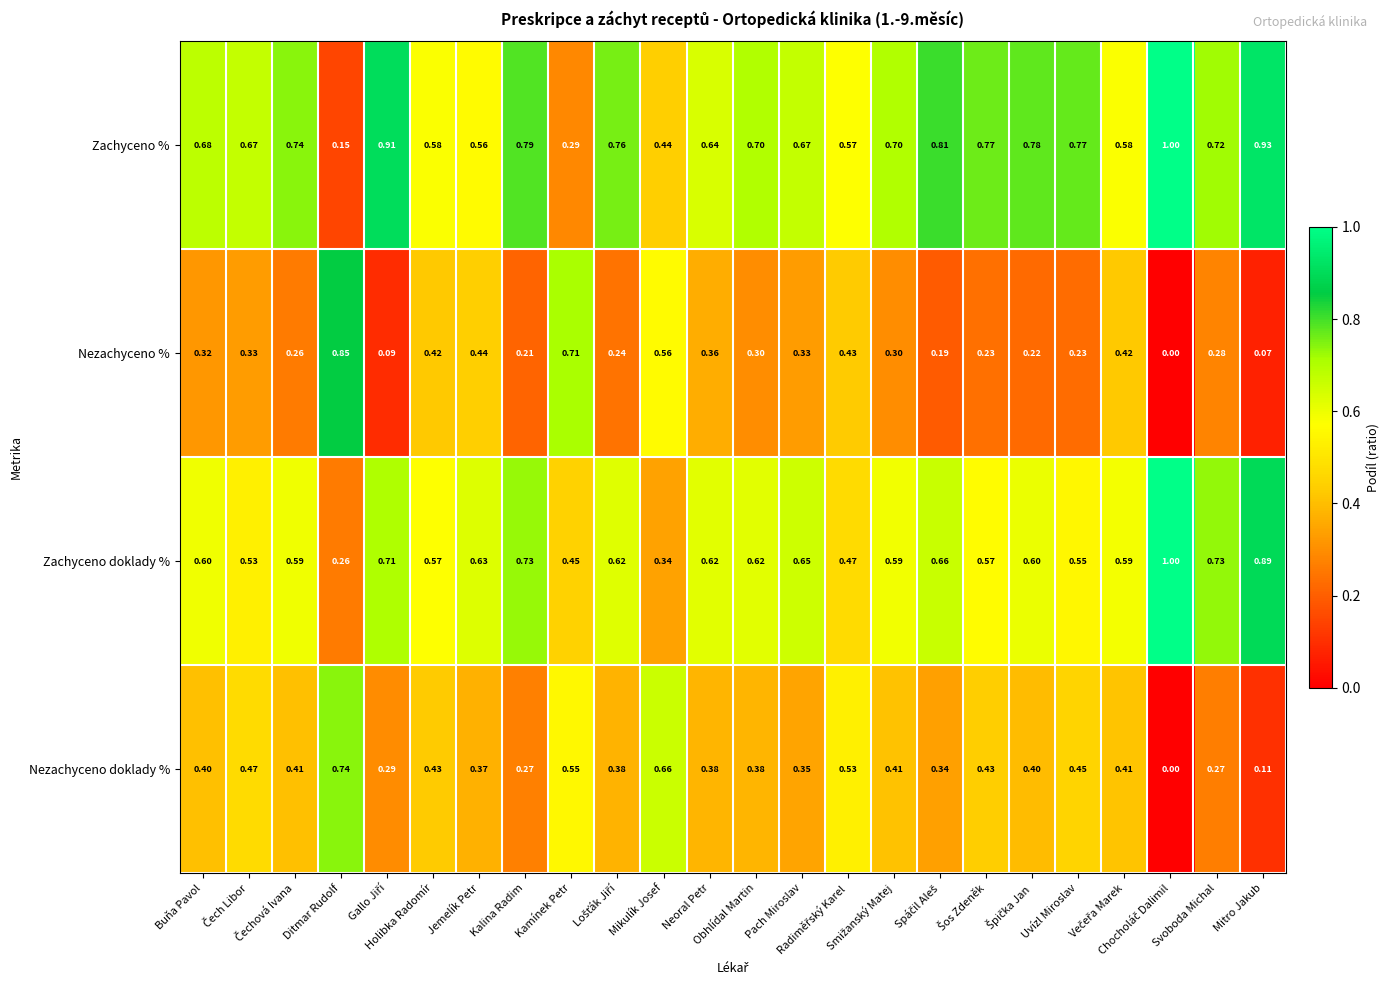

Rank the series by their average value, from lowest to highest.

Nezachyceno %, Nezachyceno doklady %, Zachyceno doklady %, Zachyceno %